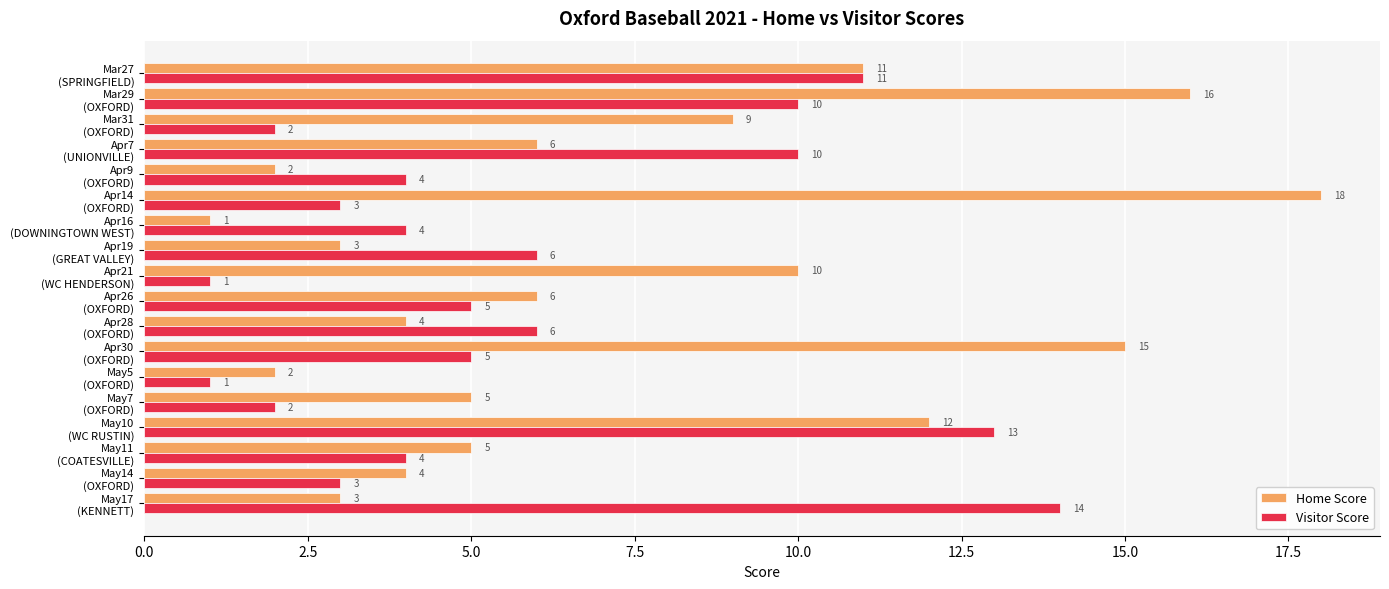

Which series has the largest total across all categories?

Home Score